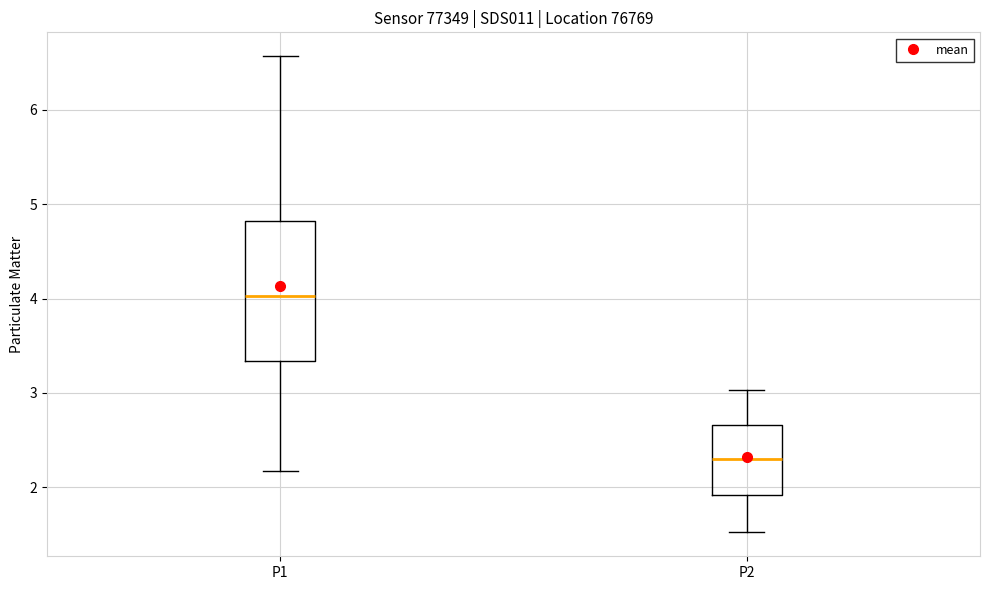

Where is the upper edge of the box for P1 on the y-axis? The values are not printed on the chart, so give them approximately, as read against the axis.

4.8